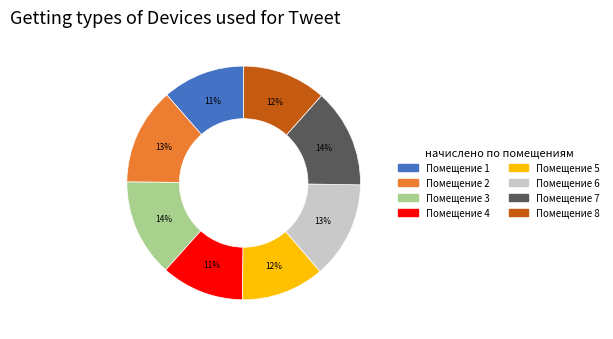

To the nearest percent, what is the average slice percentage?

12%